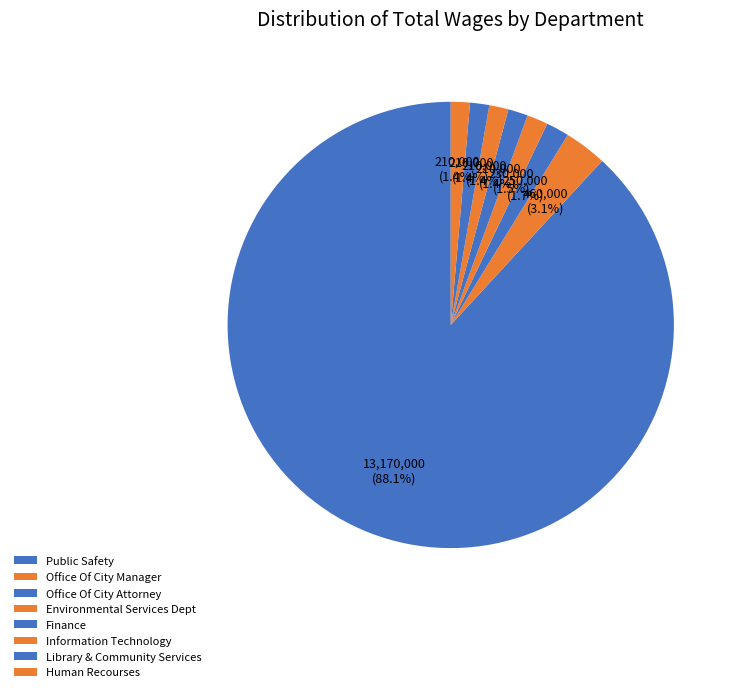

How much of the chart is everything except Office Of City Attorney?

98.3%